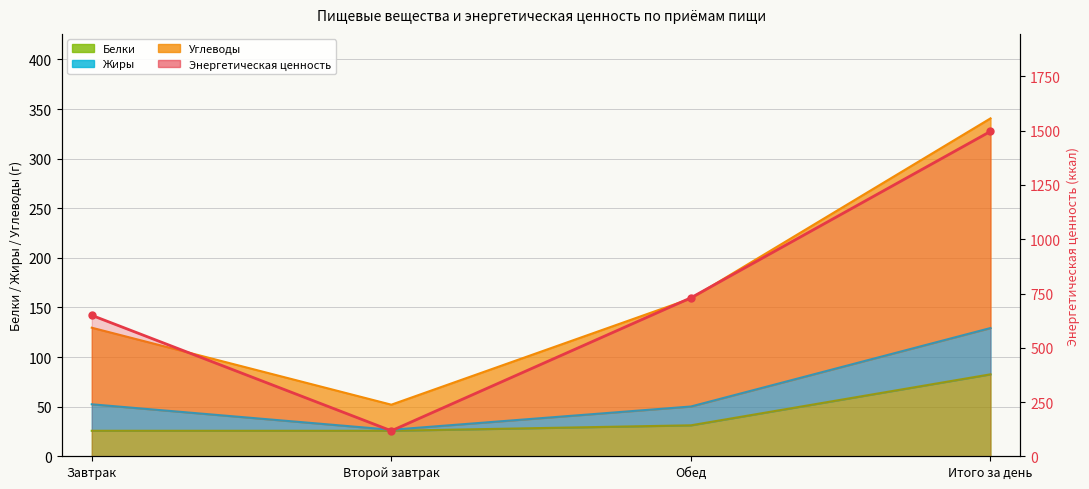

What is the label of the 3rd point from the right?

Второй завтрак